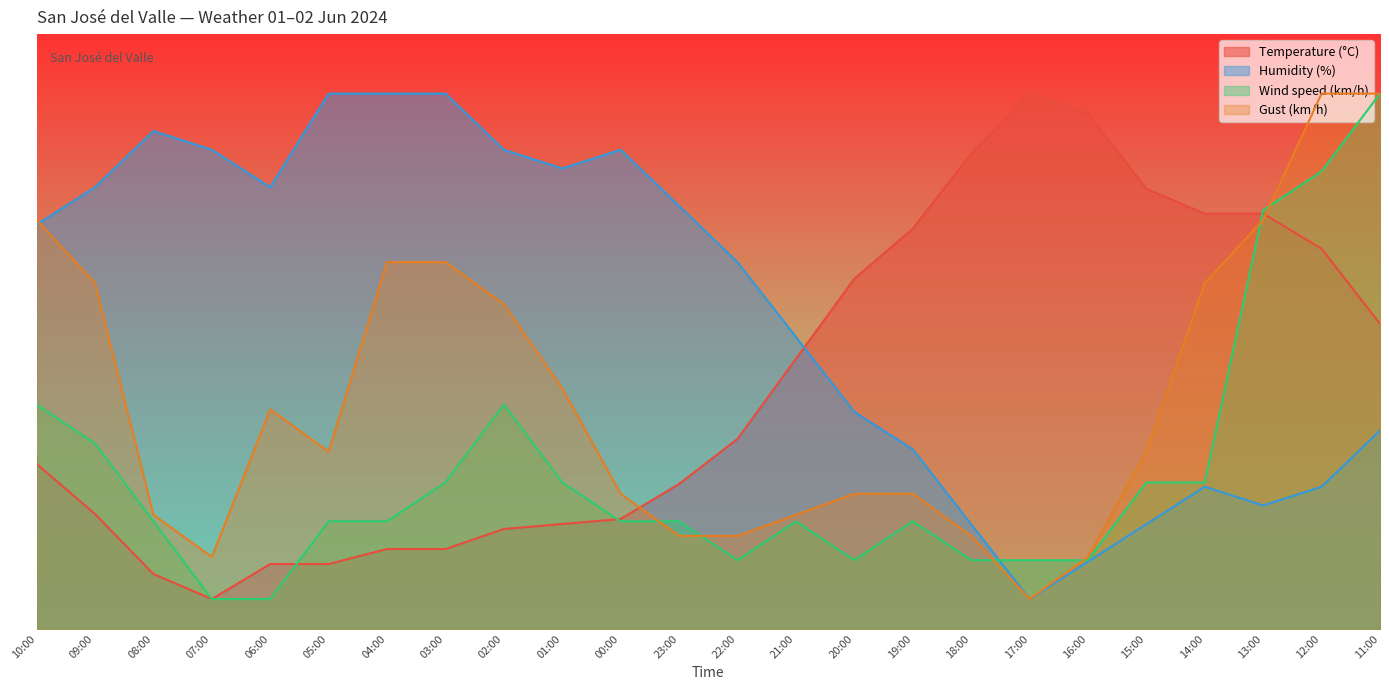

At which category does the chart reach its peak across all series?

17:00